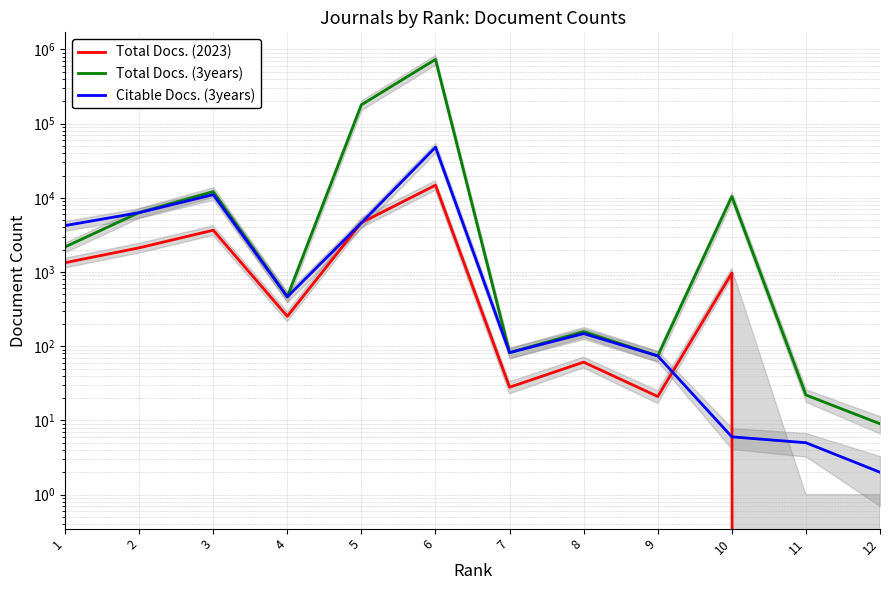

Where is the first local maximum for Total Docs. (3years)?

3